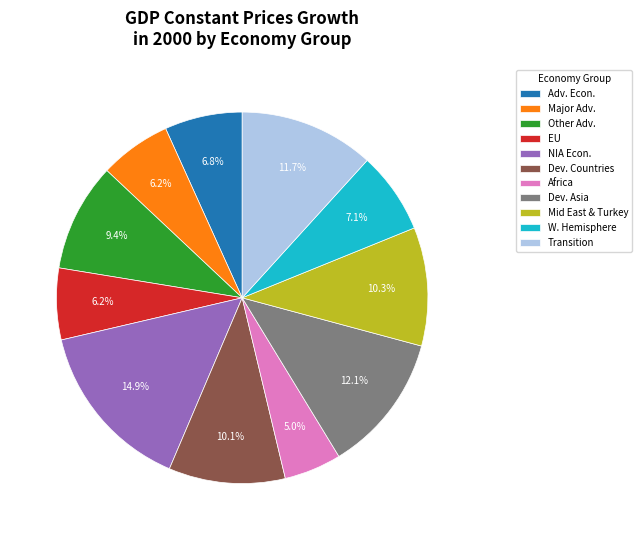

Between Africa and Mid East & Turkey, which is larger?

Mid East & Turkey